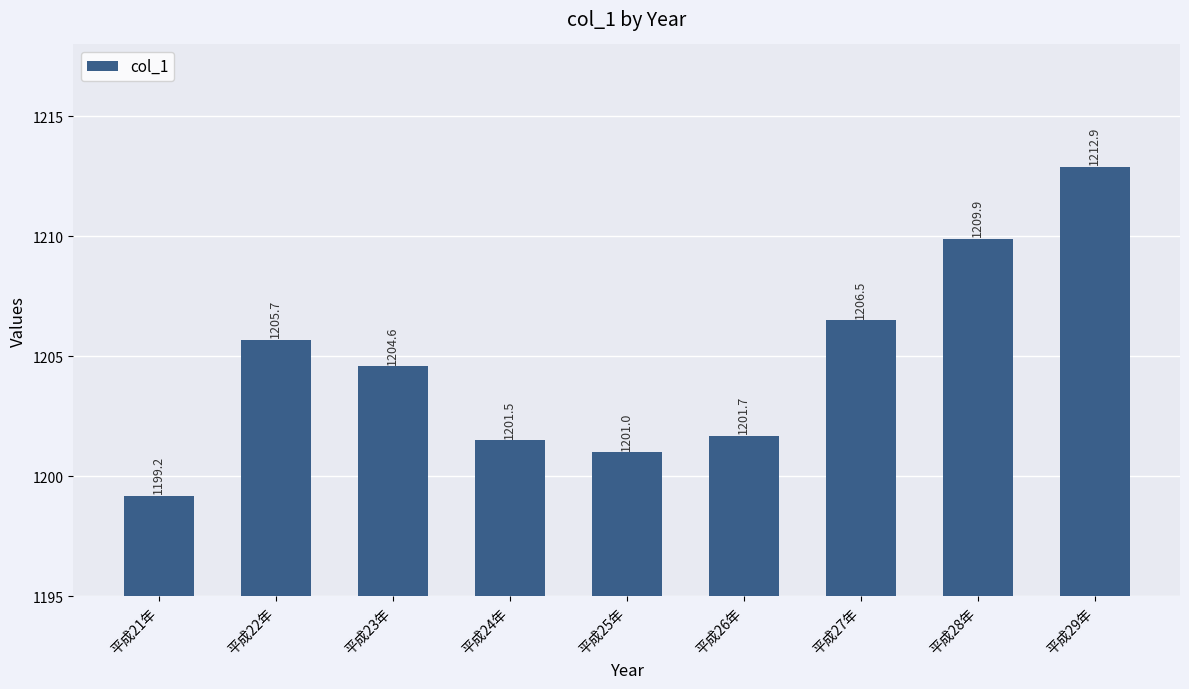

Which has a higher value, 平成23年 or 平成26年?

平成23年